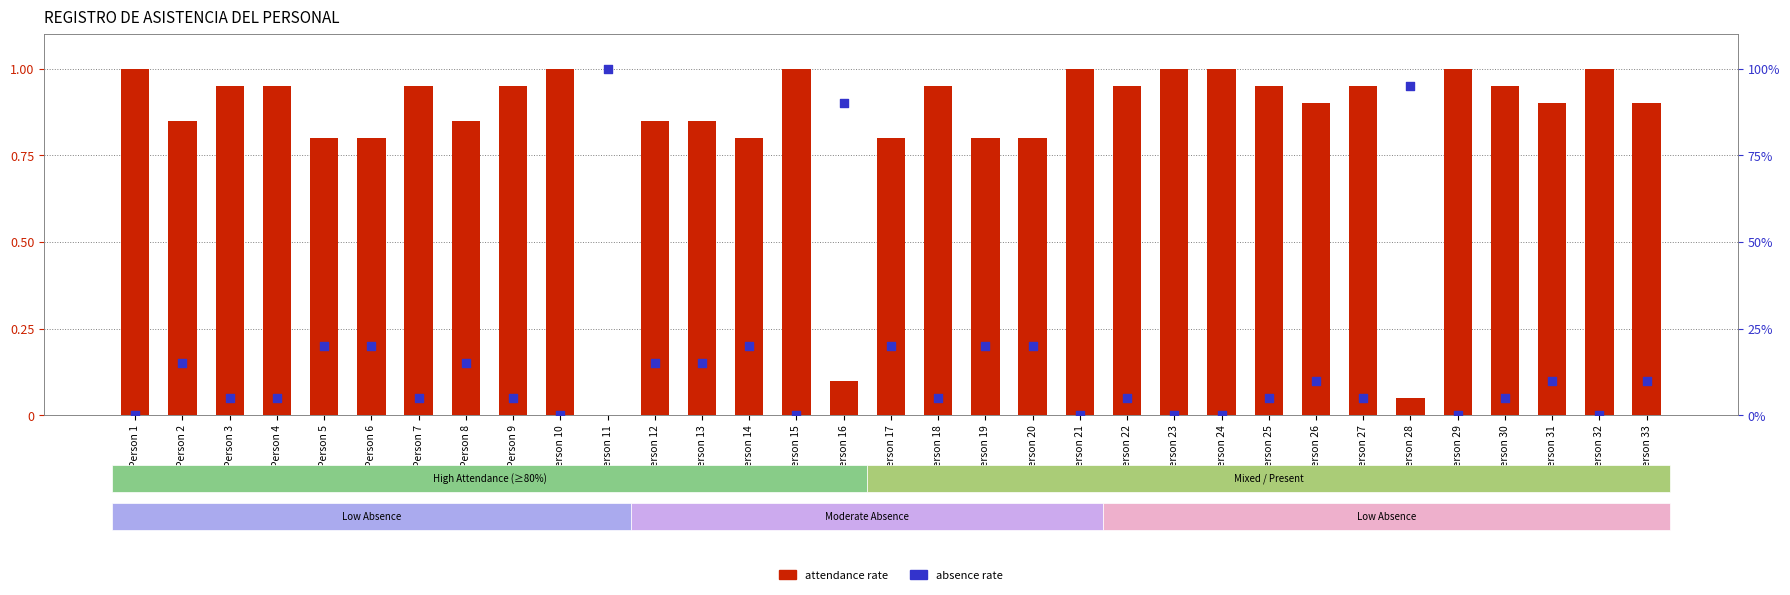

Which series reaches the maximum Y coordinate?

attendance rate